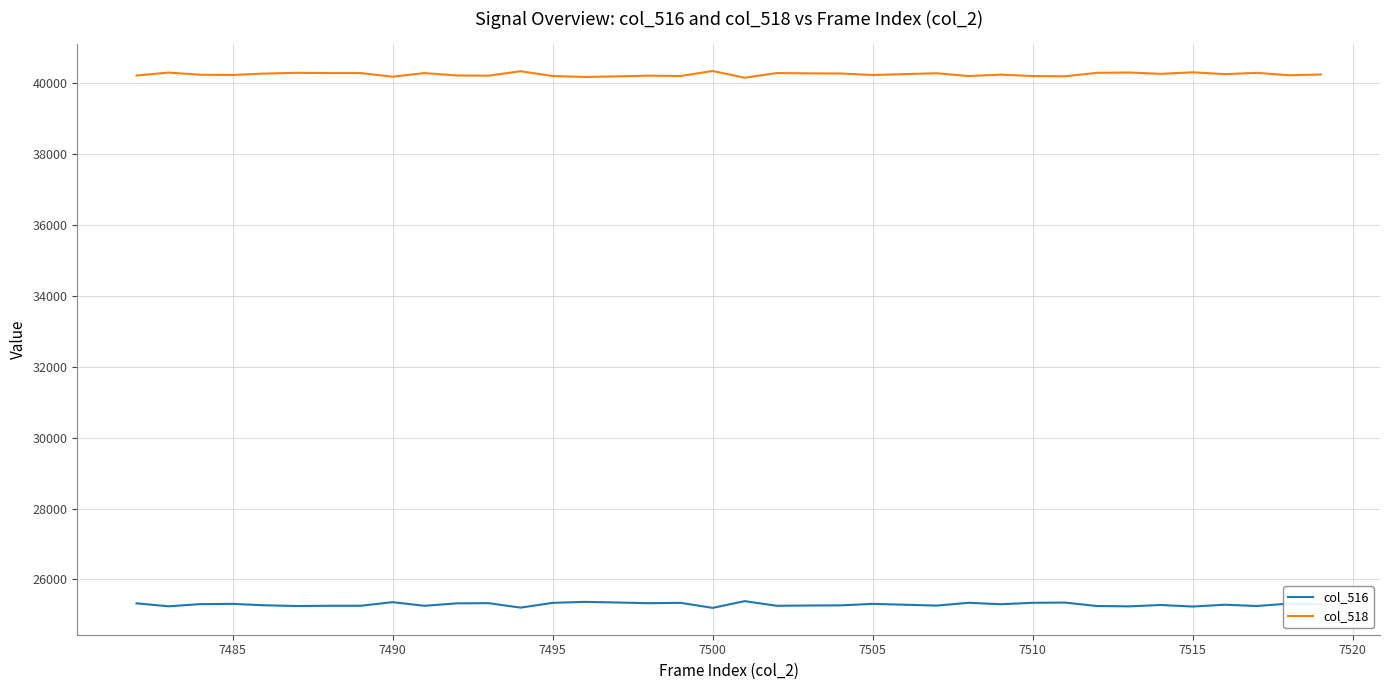

What are all the series names shown in the legend?

col_516, col_518